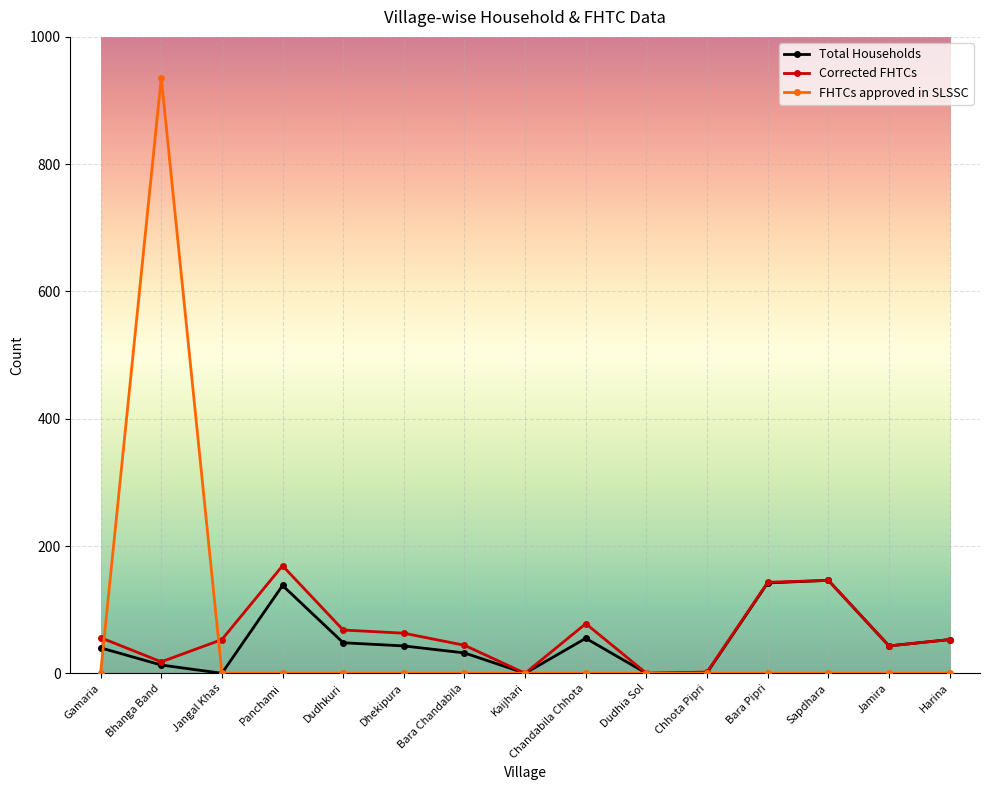

What is the total value across all series at Dhekipura?

106